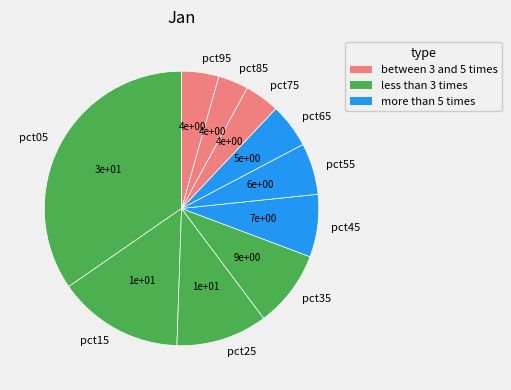

True or false: pct95 accounts for 4% of the total.

True